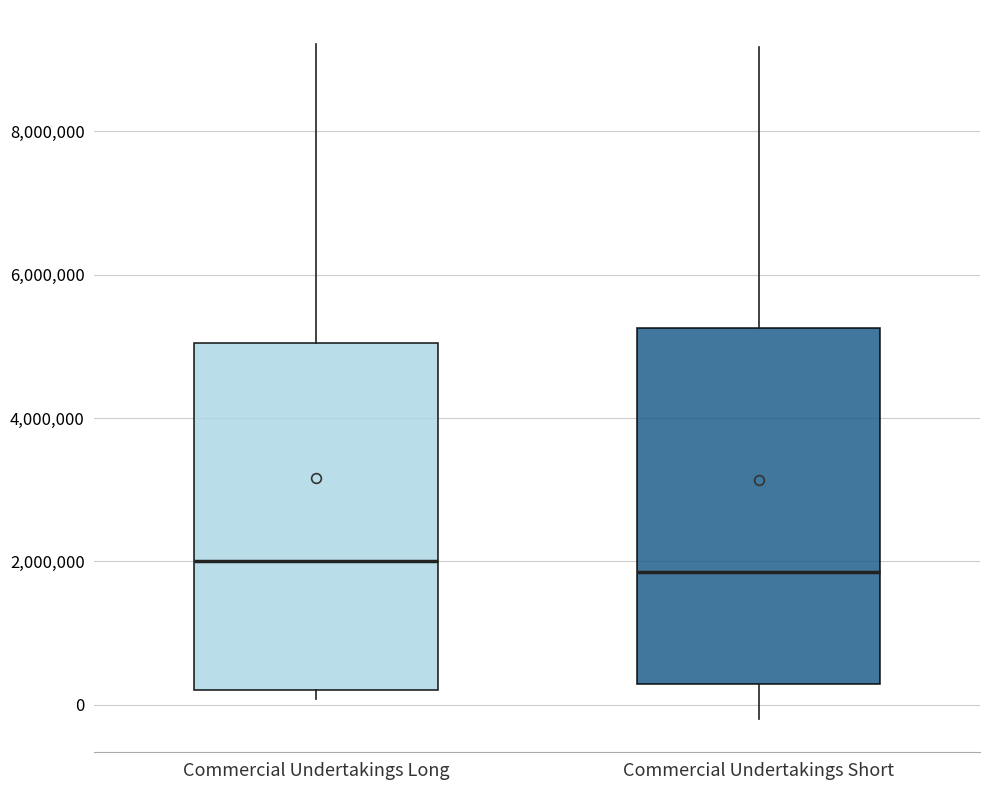

Where is the upper edge of the box for Commercial Undertakings Long on the y-axis? The values are not printed on the chart, so give them approximately, as read against the axis.

5000000